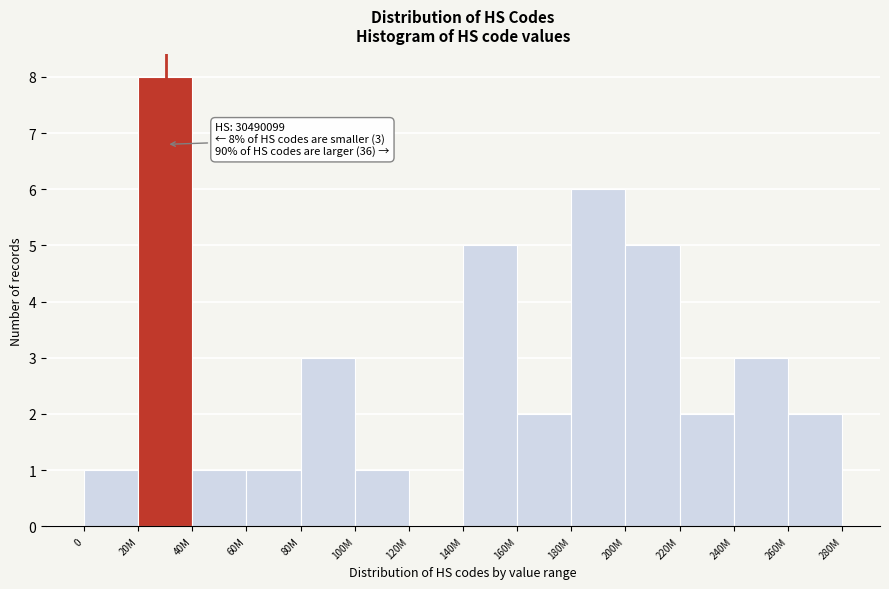

Reading right to left, transcribe all the data shown in this chart.

260M=2	240M=3	220M=2	200M=5	180M=6	160M=2	140M=5	120M=0	100M=1	80M=3	60M=1	40M=1	20M=8	0=1